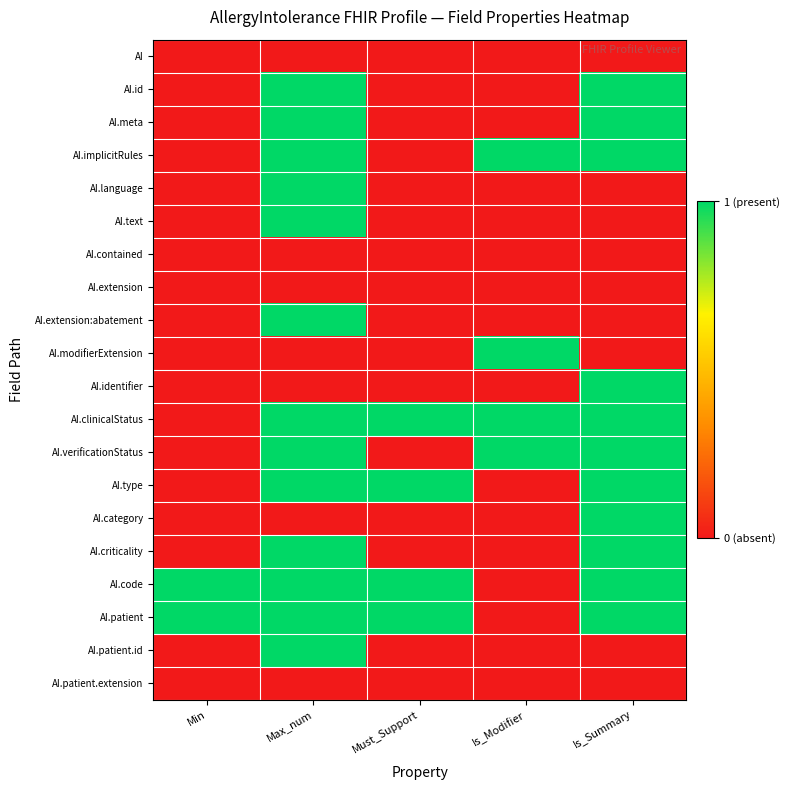

Reading left to right, list all the values displayed in this chart.

AI: Min=0	Max_num=0	Must_Support=0	Is_Modifier=0	Is_Summary=0
AI.id: Min=0	Max_num=1	Must_Support=0	Is_Modifier=0	Is_Summary=1
AI.meta: Min=0	Max_num=1	Must_Support=0	Is_Modifier=0	Is_Summary=1
AI.implicitRules: Min=0	Max_num=1	Must_Support=0	Is_Modifier=1	Is_Summary=1
AI.language: Min=0	Max_num=1	Must_Support=0	Is_Modifier=0	Is_Summary=0
AI.text: Min=0	Max_num=1	Must_Support=0	Is_Modifier=0	Is_Summary=0
AI.contained: Min=0	Max_num=0	Must_Support=0	Is_Modifier=0	Is_Summary=0
AI.extension: Min=0	Max_num=0	Must_Support=0	Is_Modifier=0	Is_Summary=0
AI.extension:abatement: Min=0	Max_num=1	Must_Support=0	Is_Modifier=0	Is_Summary=0
AI.modifierExtension: Min=0	Max_num=0	Must_Support=0	Is_Modifier=1	Is_Summary=0
AI.identifier: Min=0	Max_num=0	Must_Support=0	Is_Modifier=0	Is_Summary=1
AI.clinicalStatus: Min=0	Max_num=1	Must_Support=1	Is_Modifier=1	Is_Summary=1
AI.verificationStatus: Min=0	Max_num=1	Must_Support=0	Is_Modifier=1	Is_Summary=1
AI.type: Min=0	Max_num=1	Must_Support=1	Is_Modifier=0	Is_Summary=1
AI.category: Min=0	Max_num=0	Must_Support=0	Is_Modifier=0	Is_Summary=1
AI.criticality: Min=0	Max_num=1	Must_Support=0	Is_Modifier=0	Is_Summary=1
AI.code: Min=1	Max_num=1	Must_Support=1	Is_Modifier=0	Is_Summary=1
AI.patient: Min=1	Max_num=1	Must_Support=1	Is_Modifier=0	Is_Summary=1
AI.patient.id: Min=0	Max_num=1	Must_Support=0	Is_Modifier=0	Is_Summary=0
AI.patient.extension: Min=0	Max_num=0	Must_Support=0	Is_Modifier=0	Is_Summary=0